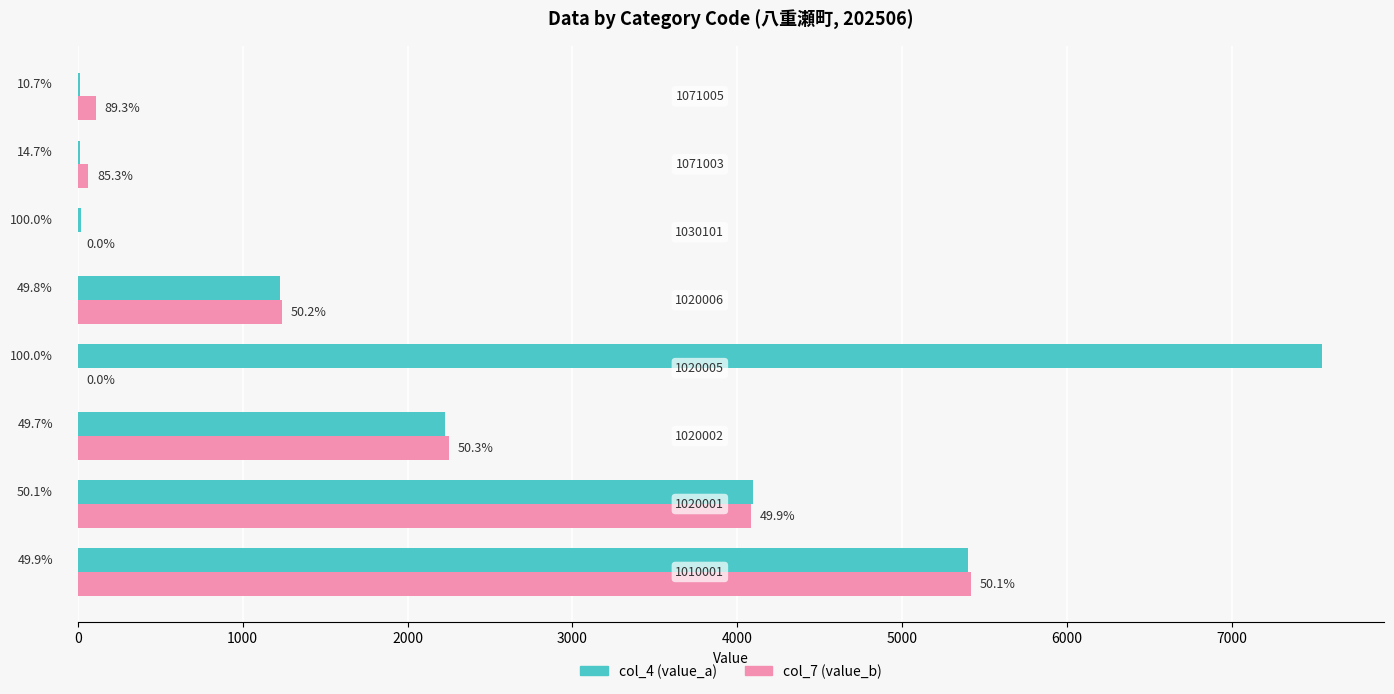

What are all the series names shown in the legend?

col_4 (value_a), col_7 (value_b)